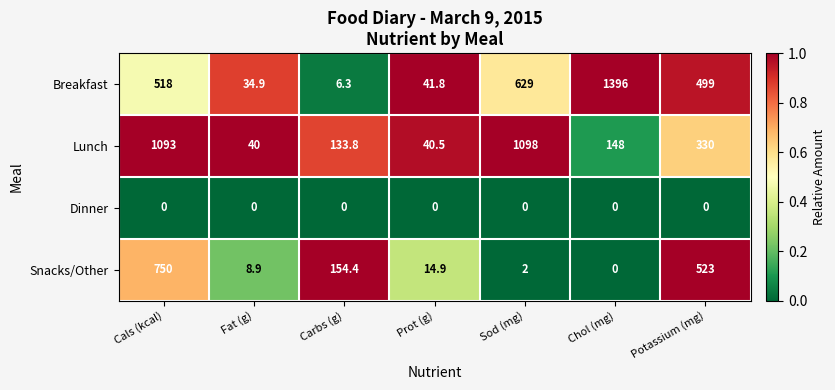

Reading left to right, extract all data points from this chart.

Breakfast: Cals (kcal)=518.0	Fat (g)=34.9	Carbs (g)=6.3	Prot (g)=41.8	Sod (mg)=629.0	Chol (mg)=1396.0	Potassium (mg)=499.0
Lunch: Cals (kcal)=1093.0	Fat (g)=40.0	Carbs (g)=133.8	Prot (g)=40.5	Sod (mg)=1098.0	Chol (mg)=148.0	Potassium (mg)=330.0
Dinner: Cals (kcal)=0.0	Fat (g)=0.0	Carbs (g)=0.0	Prot (g)=0.0	Sod (mg)=0.0	Chol (mg)=0.0	Potassium (mg)=0.0
Snacks/Other: Cals (kcal)=750.0	Fat (g)=8.9	Carbs (g)=154.4	Prot (g)=14.9	Sod (mg)=2.0	Chol (mg)=0.0	Potassium (mg)=523.0